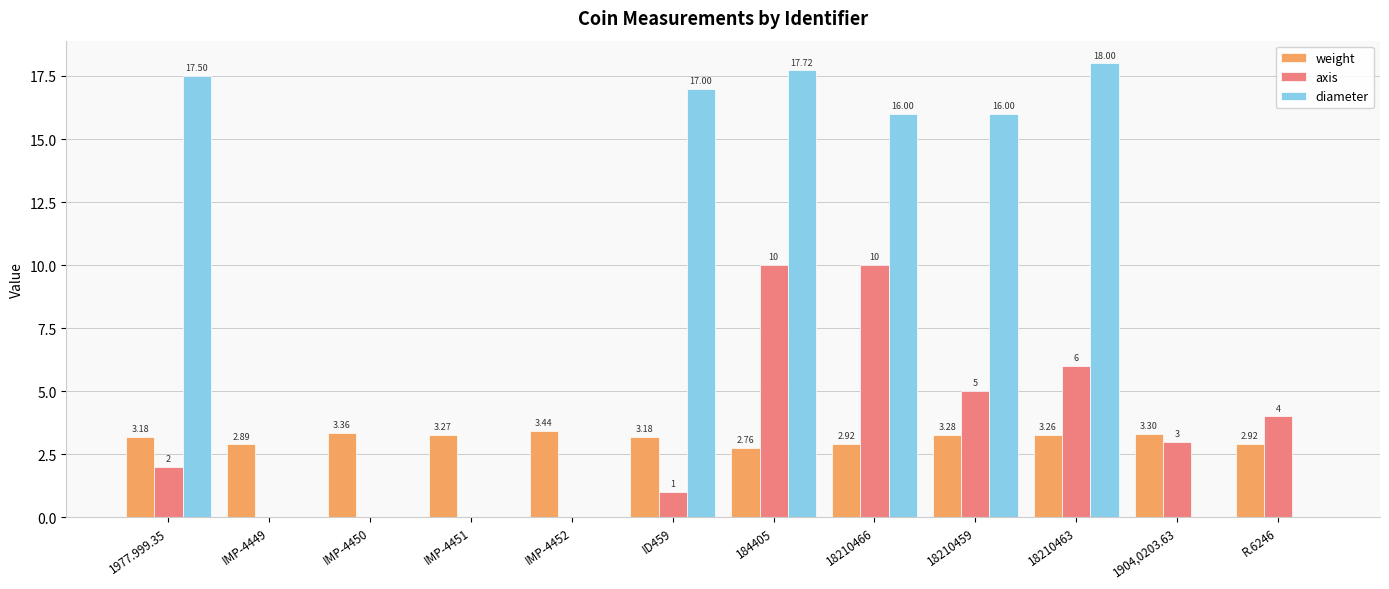

Are the bars horizontal?

No